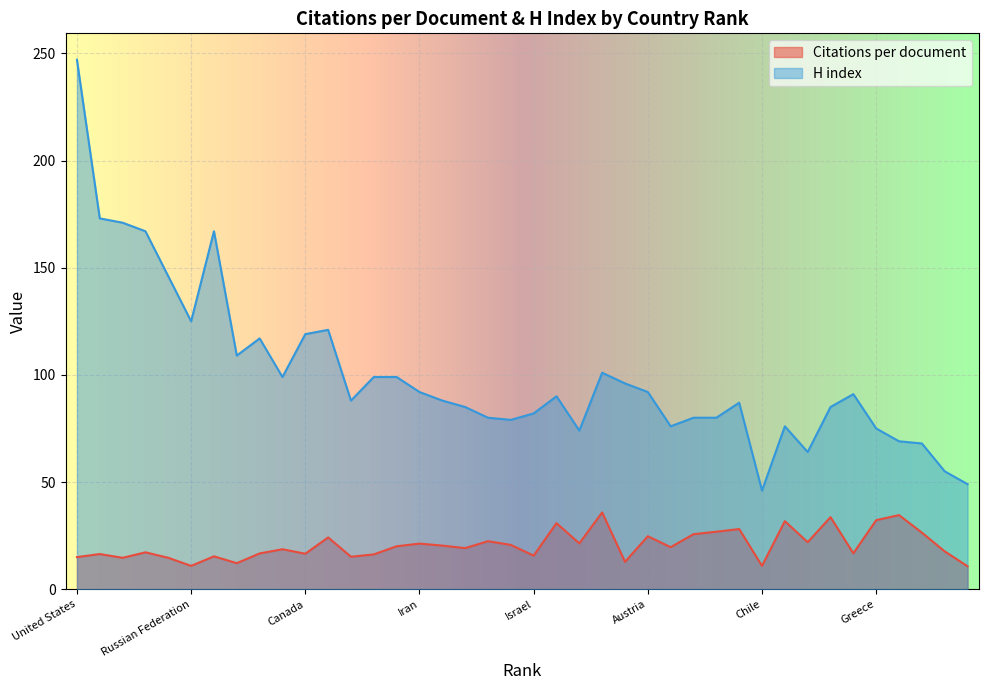

Rank the series at United States from lowest to highest value.

Citations per document, H index